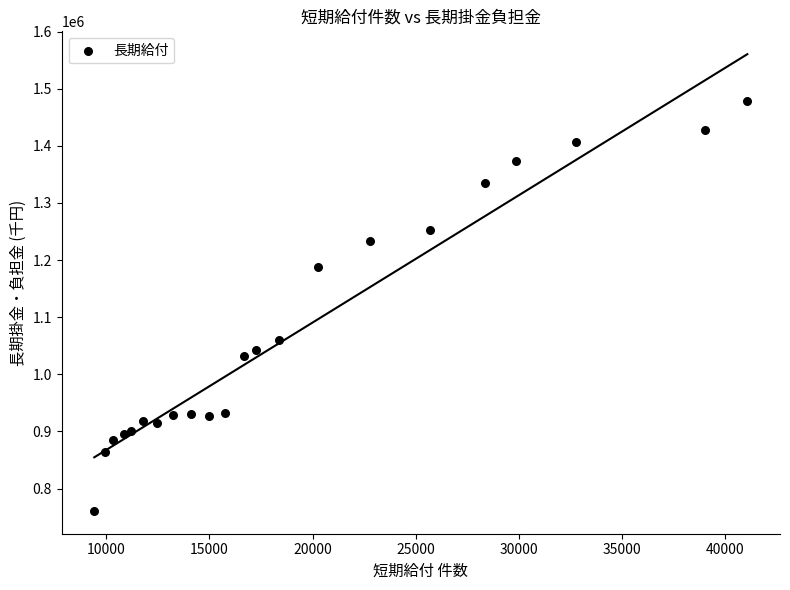

What Y value in the scatter plot is closest to 1119494?

1060025